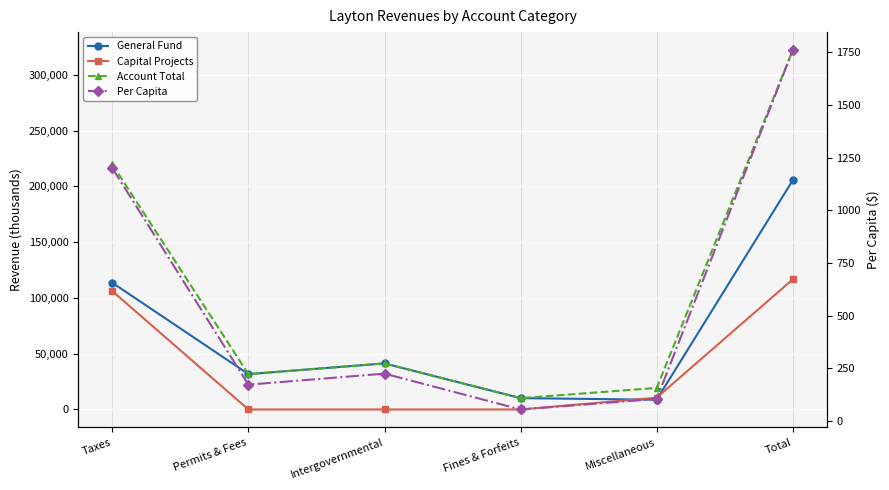

The value of Per Capita at Intergovernmental is 124.6. True or false?

False